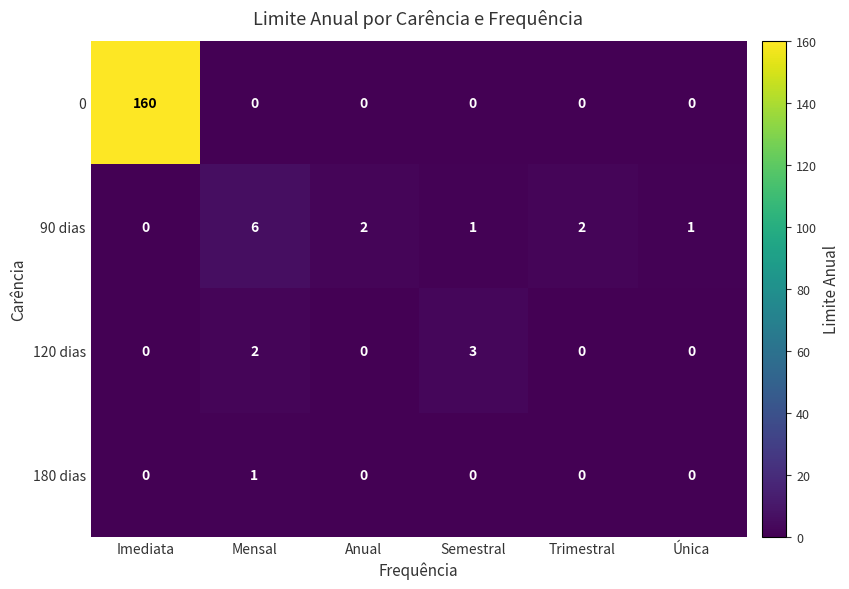

How many positive values does the 180 dias series have?

1